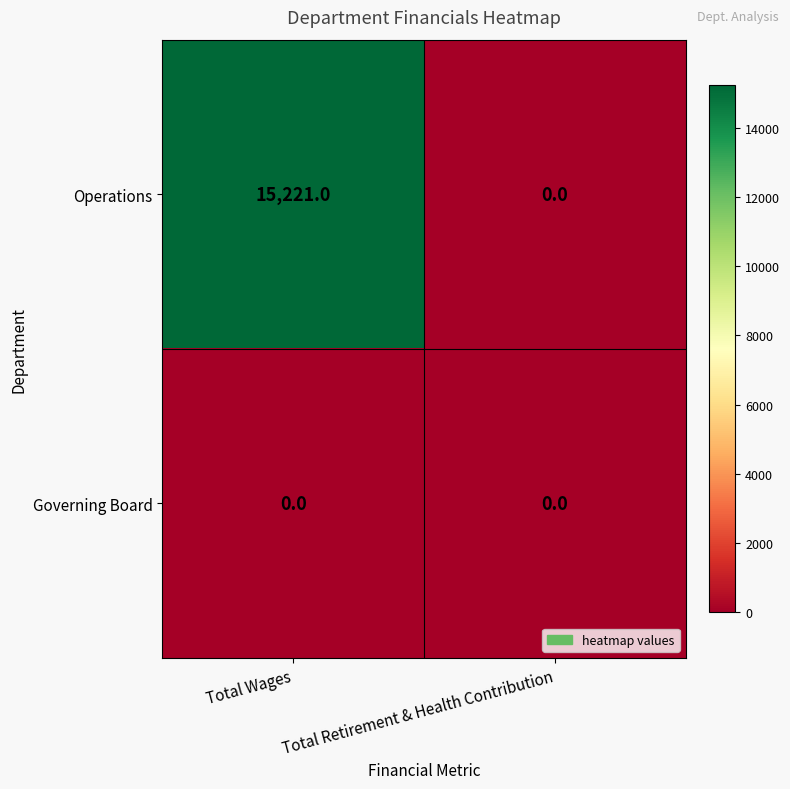

How many values in the Operations series are below 15221?

1